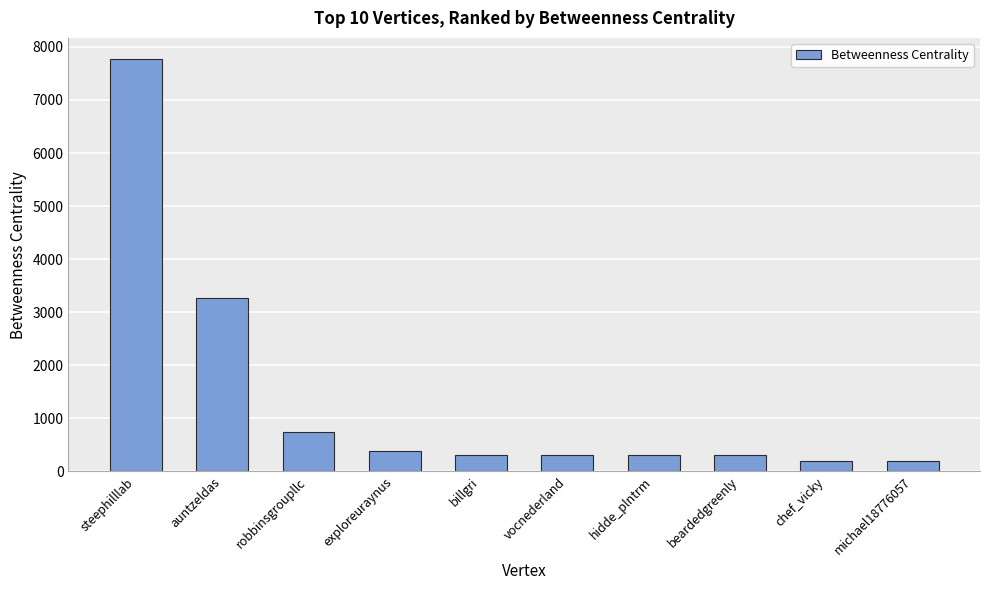

What is the change in value from billgri to chef_vicky?

-121.5